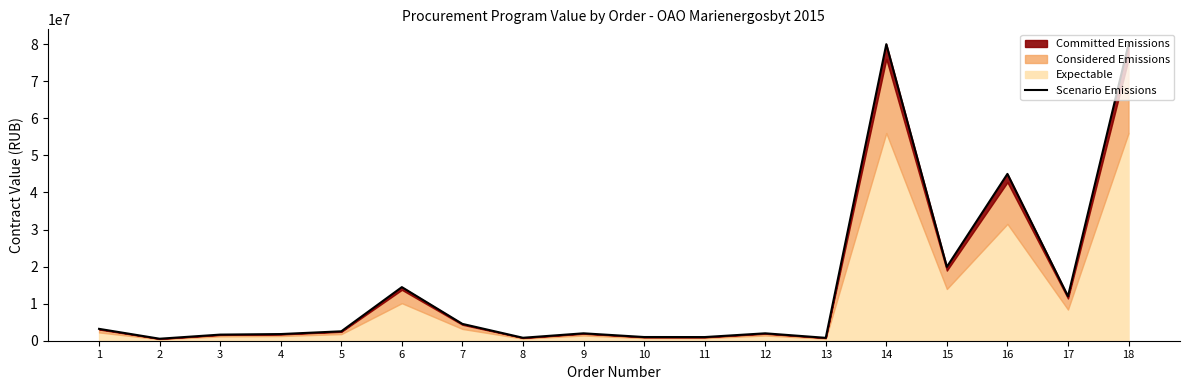

What is the change in value from 12 to 15?

+17923540.0